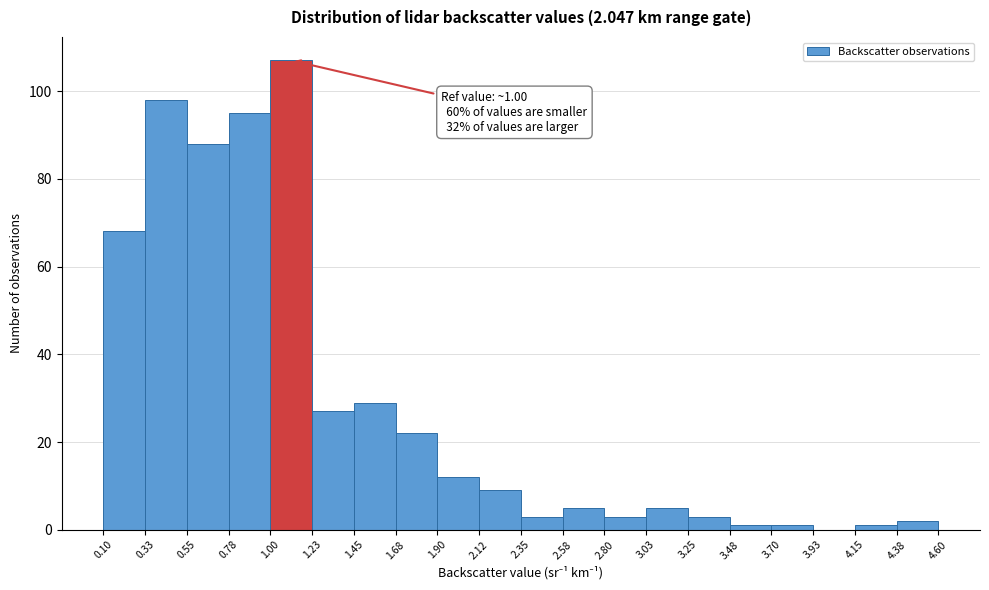

Over which range of the x-axis is the bar tallest?

1.00 to 1.23